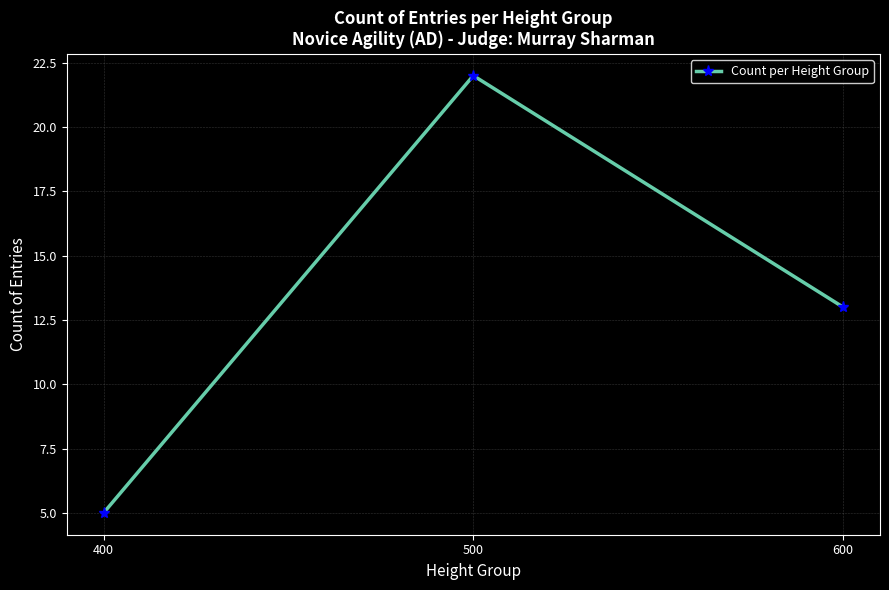

What is the change in value from 400 to 600?

+8